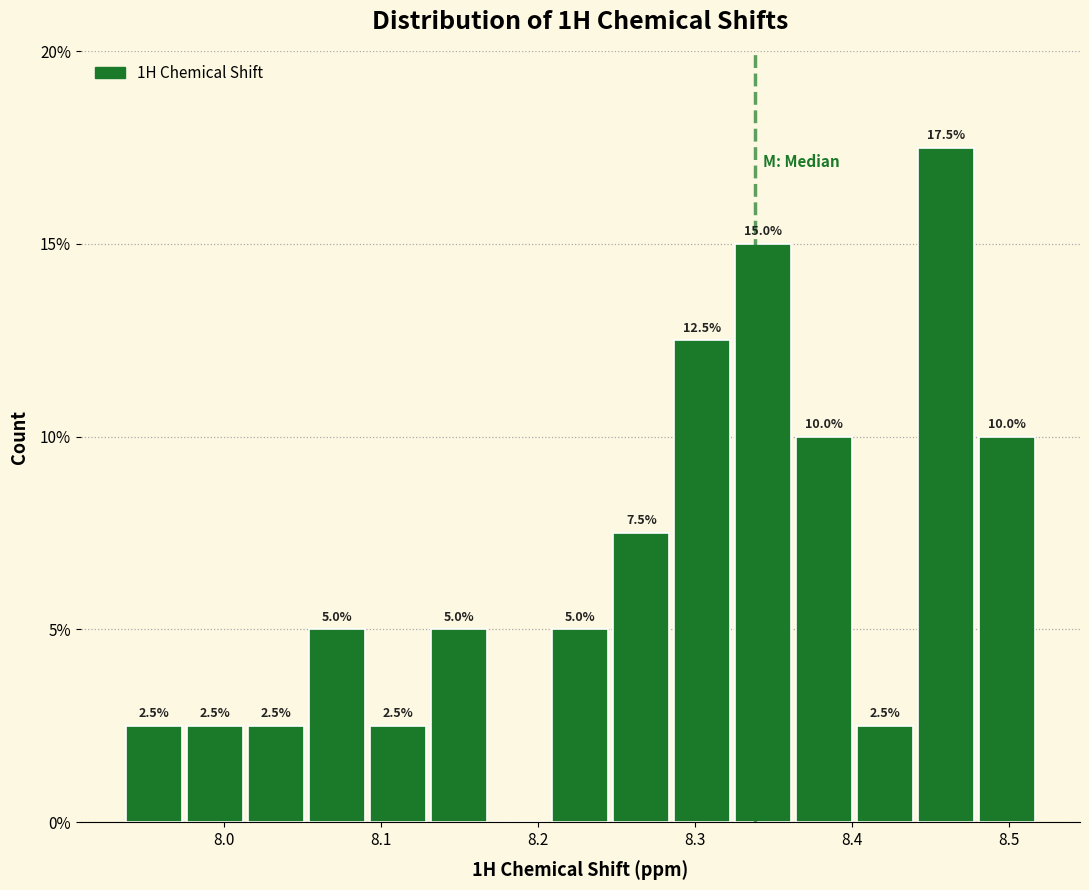

Around what value on the x-axis is the tallest bar? Give the approximate position of its centre, as read against the axis.

8.46